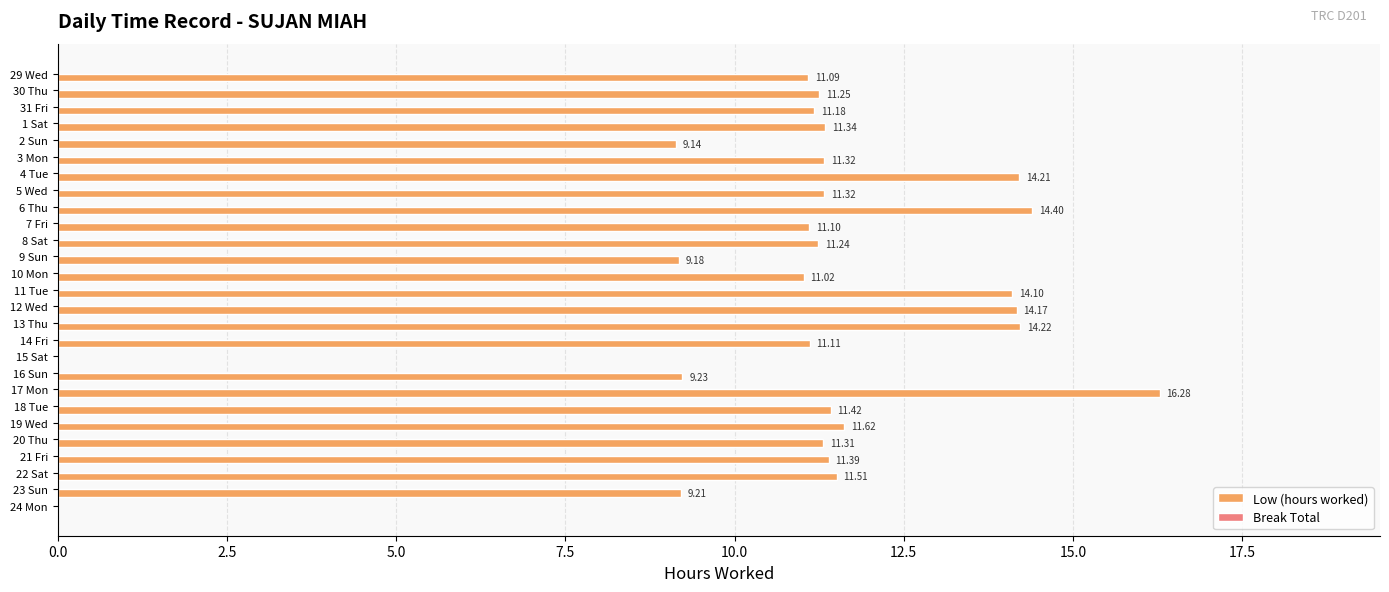

What is the ratio of the value at 14 Fri to the value at 21 Fri?

1.0